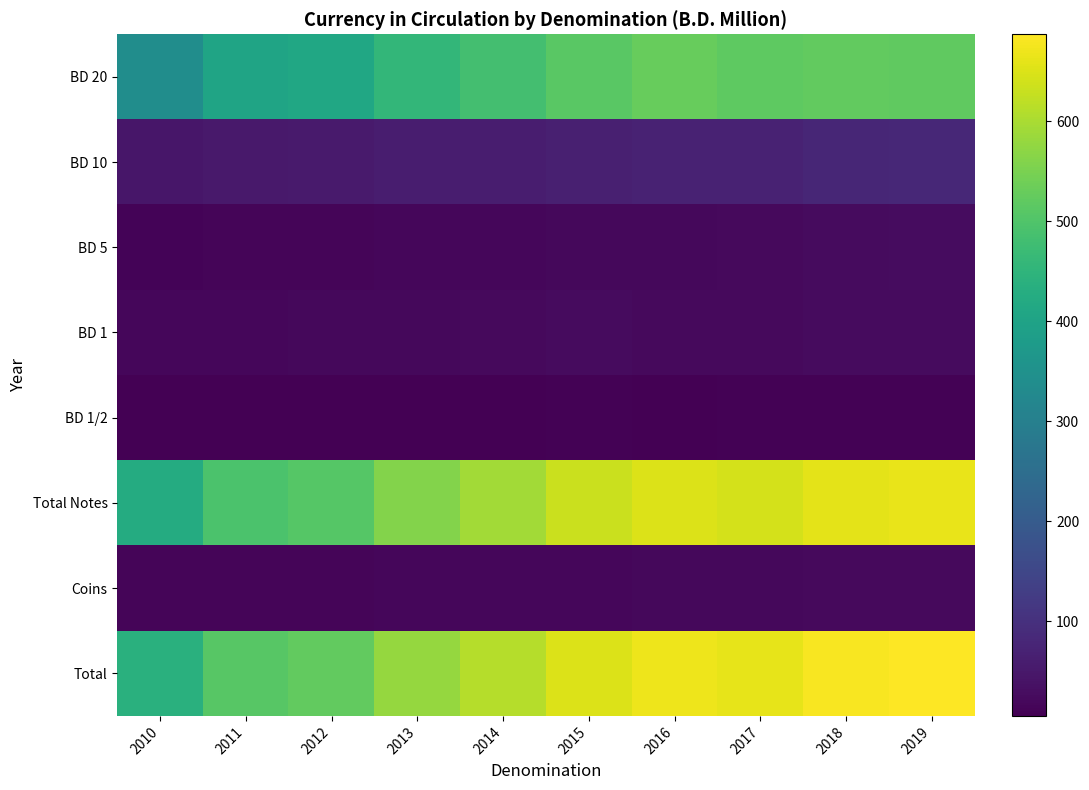

What is the minimum value shown in the chart?

5.4